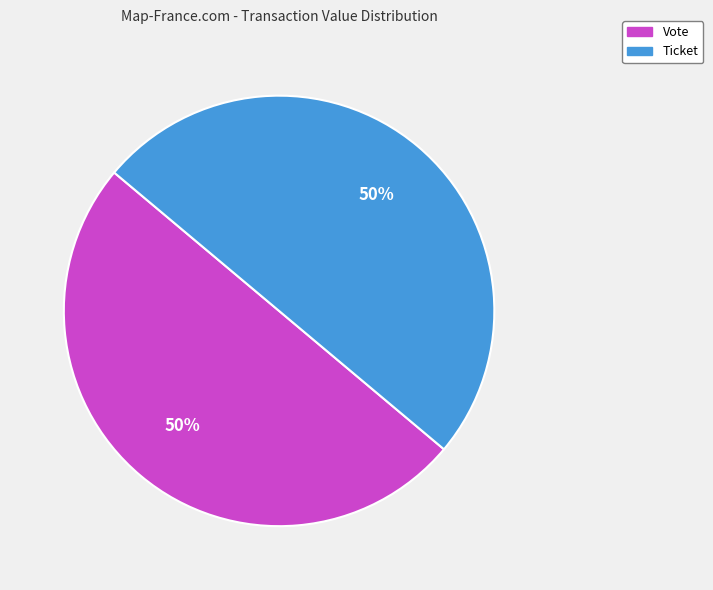

To the nearest percent, what is the average slice percentage?

50%